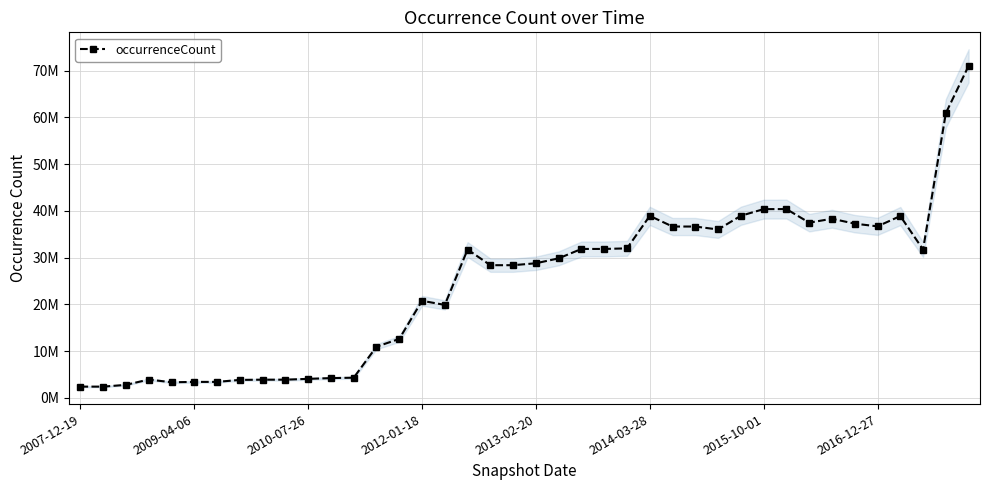

What is the sum of all values?

973485519